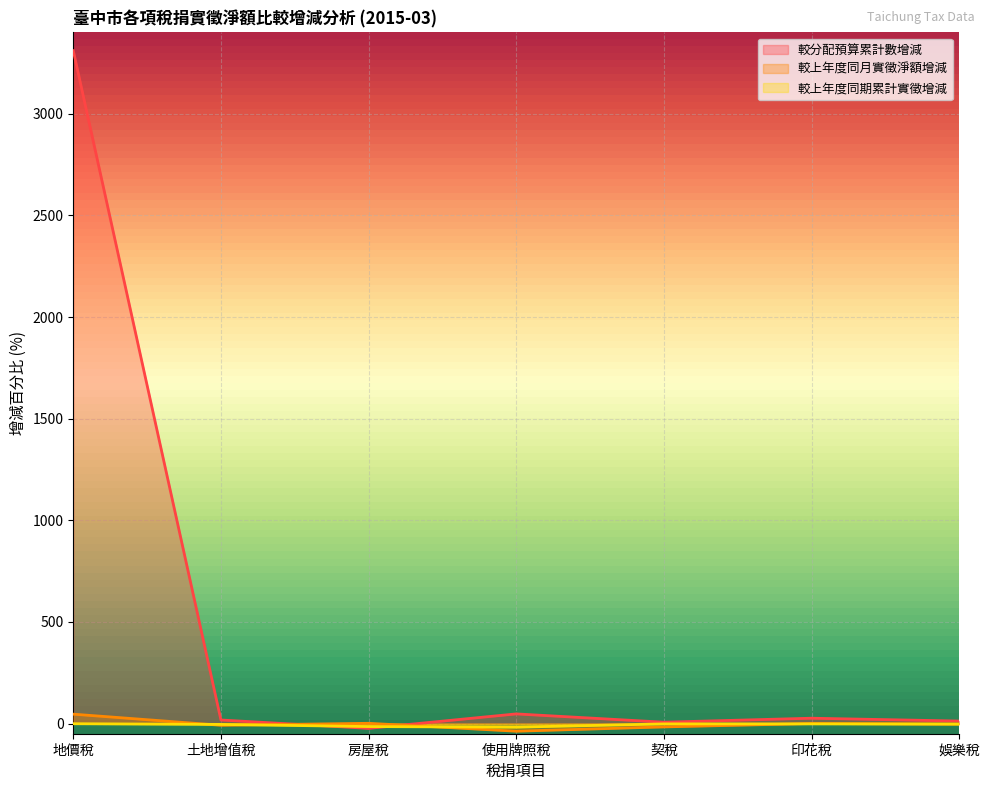

What is the average value of the 較分配預算累計數增減 series?

485.3